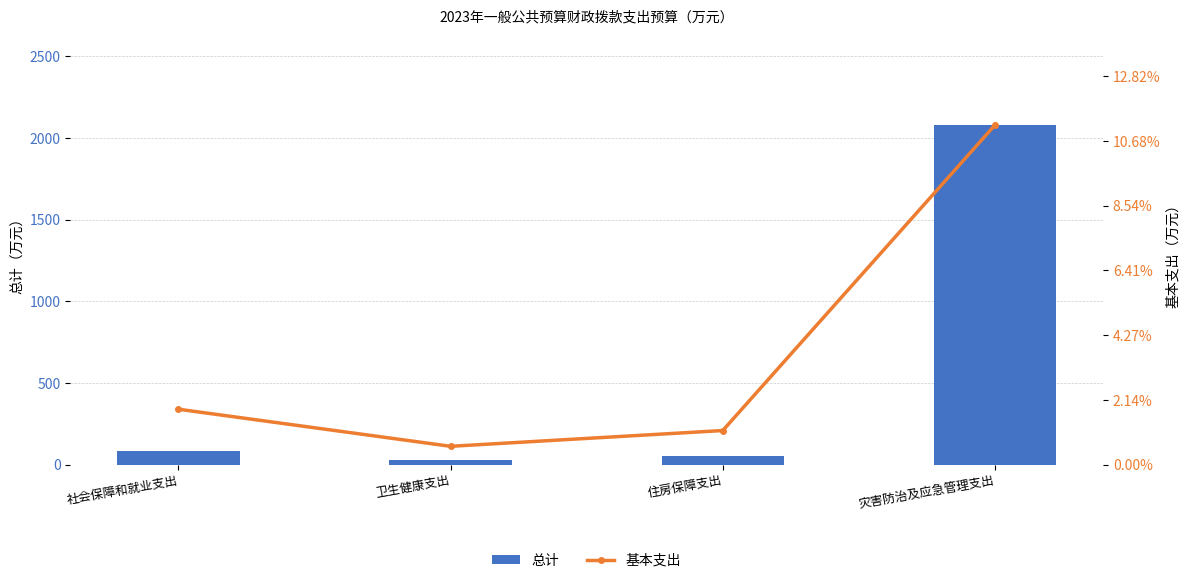

List the labels in order of 基本支出 value, largest first.

灾害防治及应急管理支出, 社会保障和就业支出, 住房保障支出, 卫生健康支出